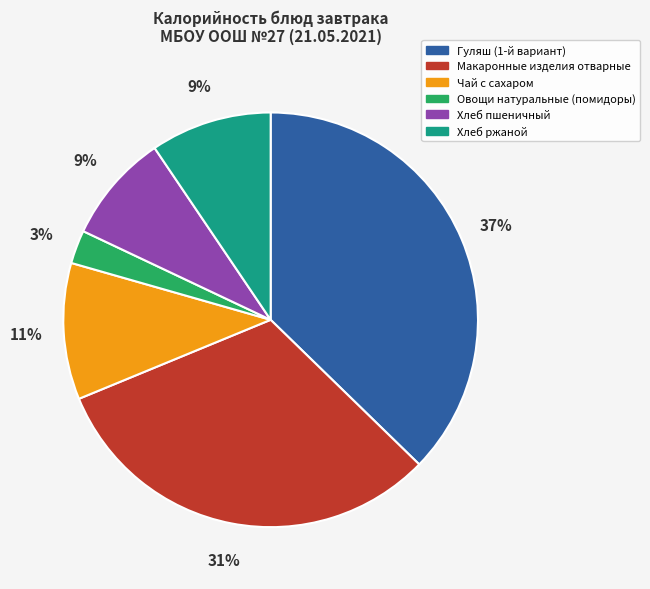

Is the sum of Овощи натуральные (помидоры) and Гуляш (1-й вариант) greater than half?

No